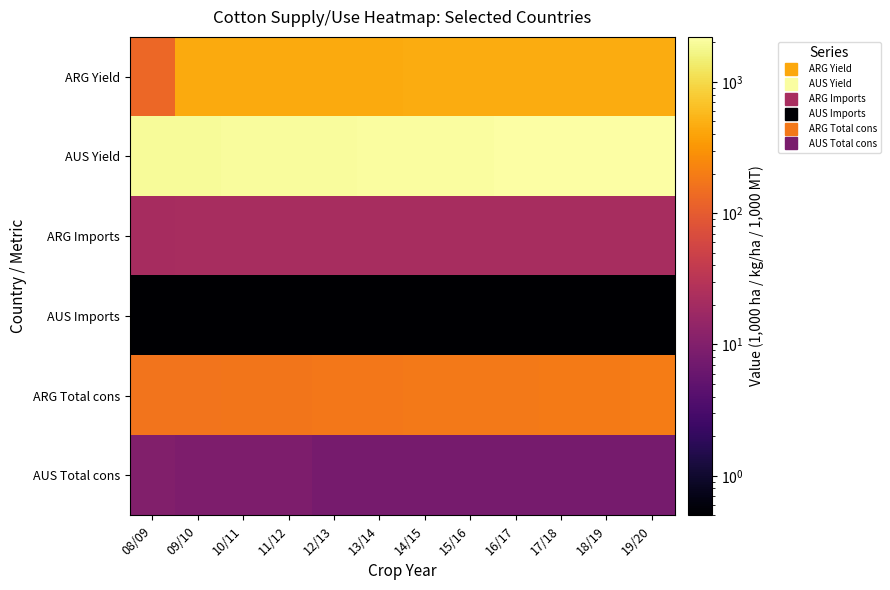

What is the total value across all series at 08/09?

2322.1